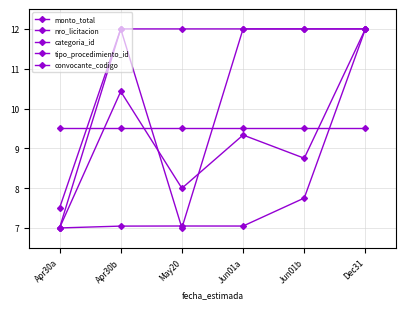

How many distinct data groups are displayed?

5